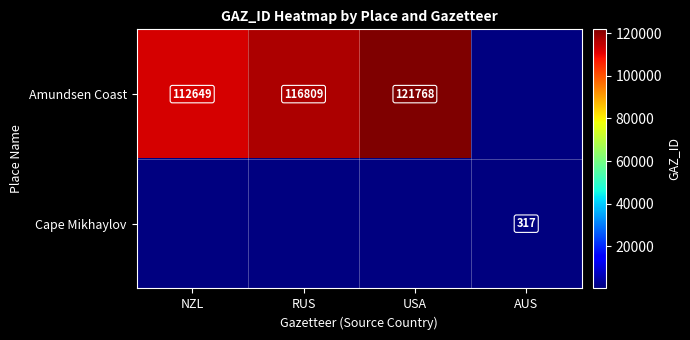

Which category has the lowest value across all series?

AUS